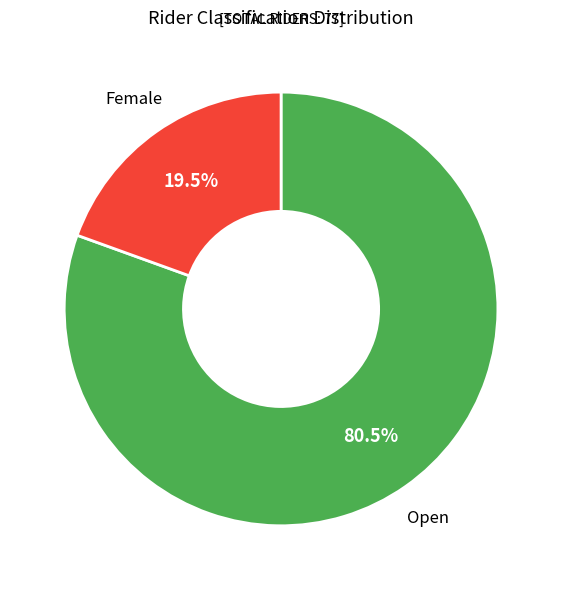

Is there any slice that represents more than half of the pie?

Yes